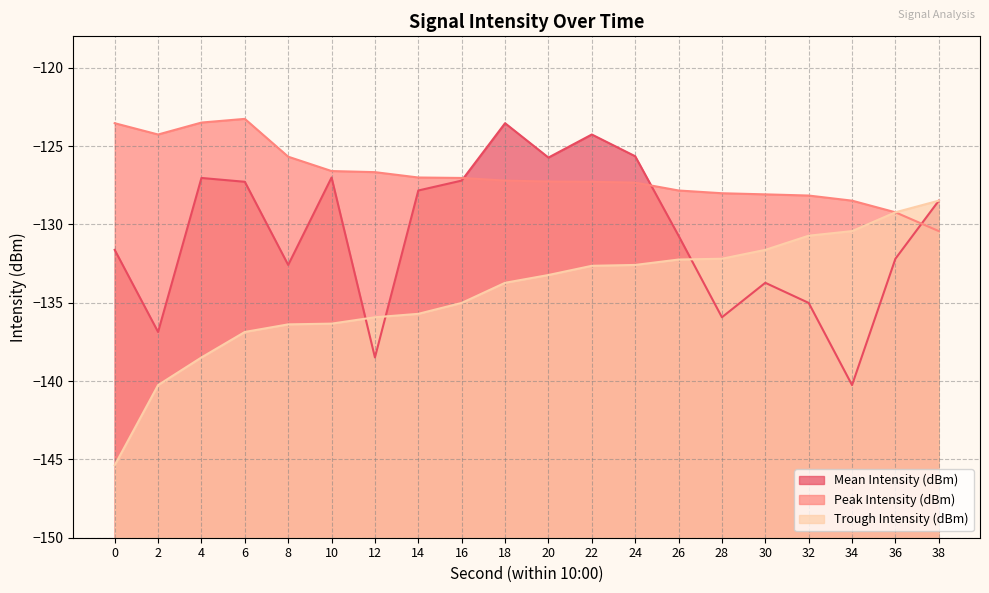

Reading right to left, list all the values displayed in this chart.

Mean Intensity (dBm): -128.5	-132.2	-140.3	-135.0	-133.7	-135.9	-130.7	-125.7	-124.3	-125.7	-123.5	-127.2	-127.8	-138.5	-127.0	-132.6	-127.3	-127.0	-136.9	-131.6
Peak Intensity (dBm): -130.4	-129.2	-128.5	-128.2	-128.1	-128.0	-127.8	-127.3	-127.3	-127.3	-127.2	-127.0	-127.0	-126.7	-126.6	-125.7	-123.3	-123.5	-124.3	-123.5
Trough Intensity (dBm): -128.5	-129.2	-130.4	-130.7	-131.6	-132.2	-132.2	-132.6	-132.6	-133.2	-133.7	-135.0	-135.7	-135.9	-136.3	-136.4	-136.9	-138.5	-140.3	-145.4